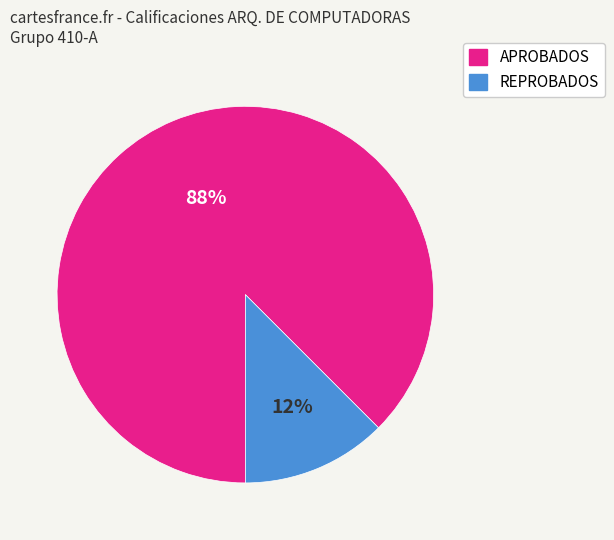

Is REPROBADOS the majority of the pie?

No